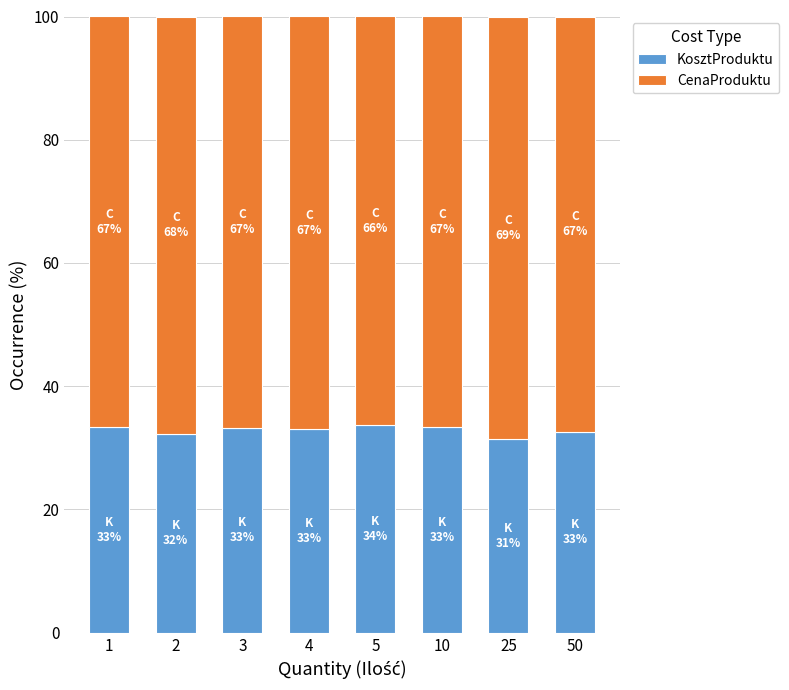

What is the total value across all series at 50?

100.0